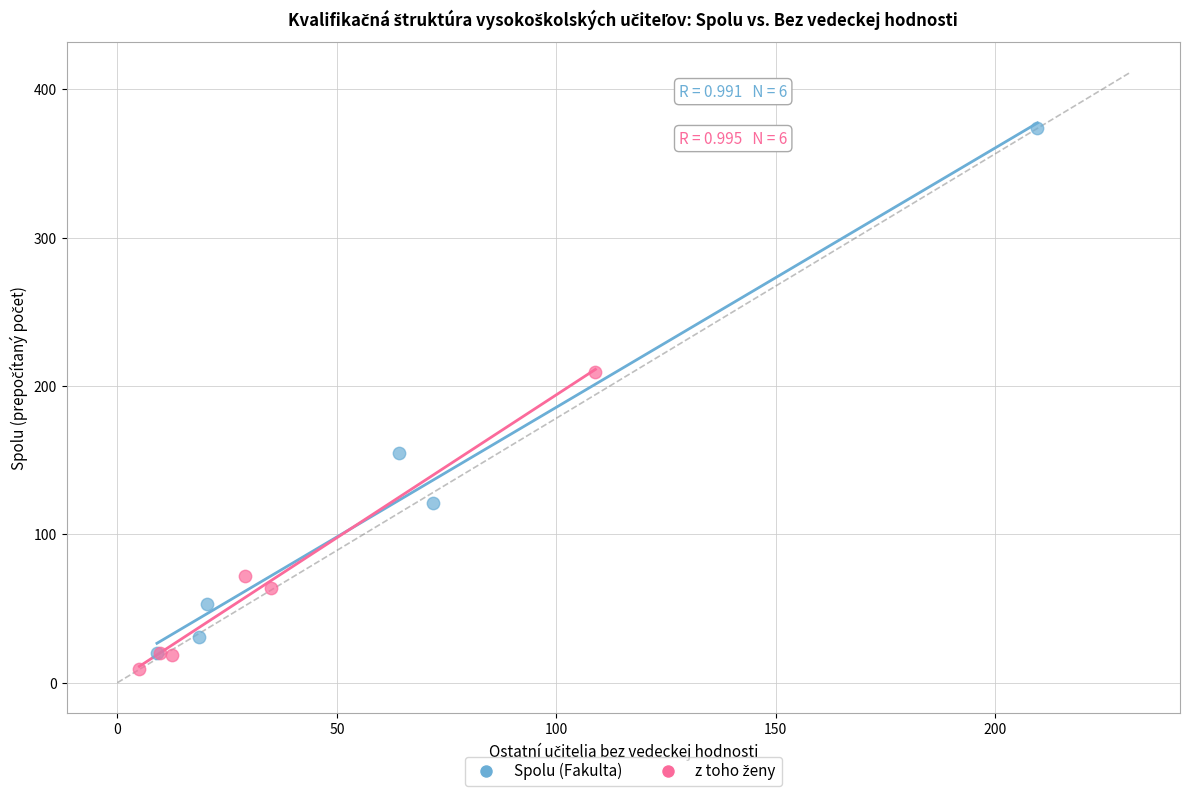

Which series has the widest spread of Y values?

Spolu (Fakulta)